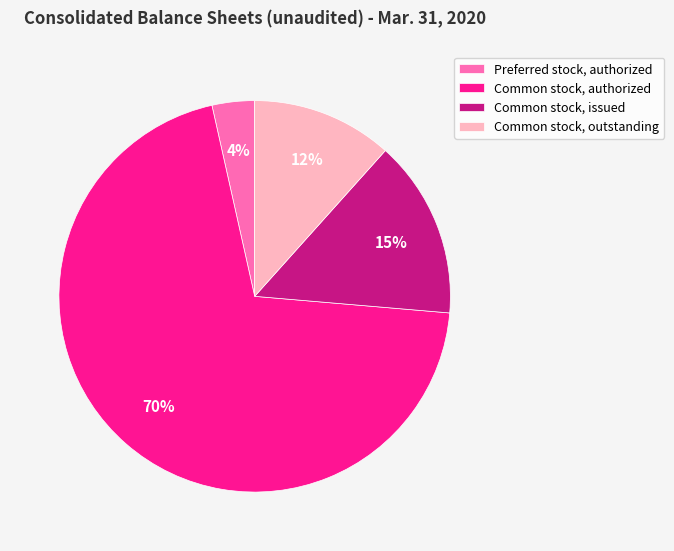

True or false: Common stock, outstanding accounts for 1% of the total.

False